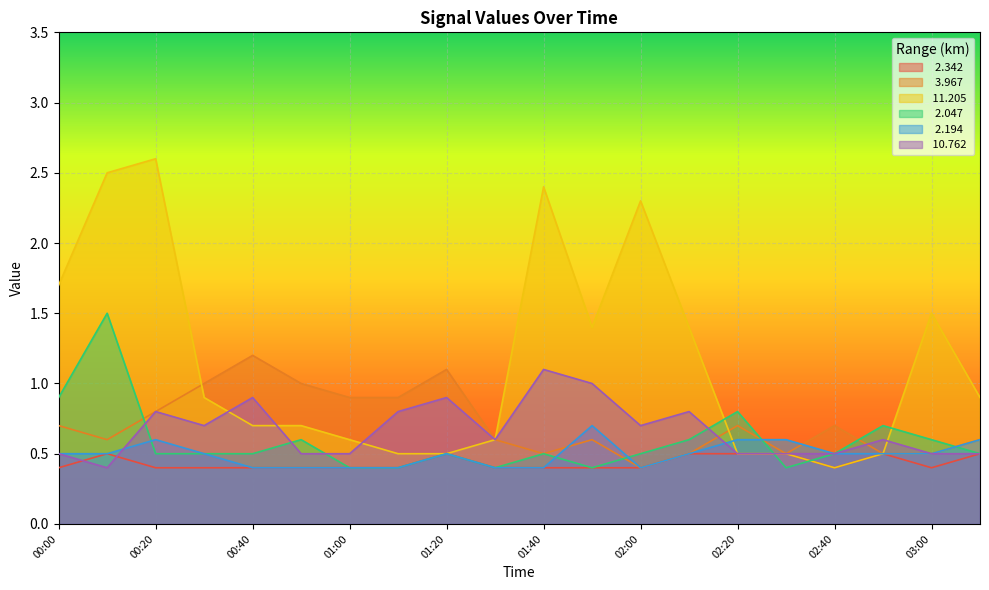

What is the difference between the second highest and second lowest values in the   2.047 series?

0.5